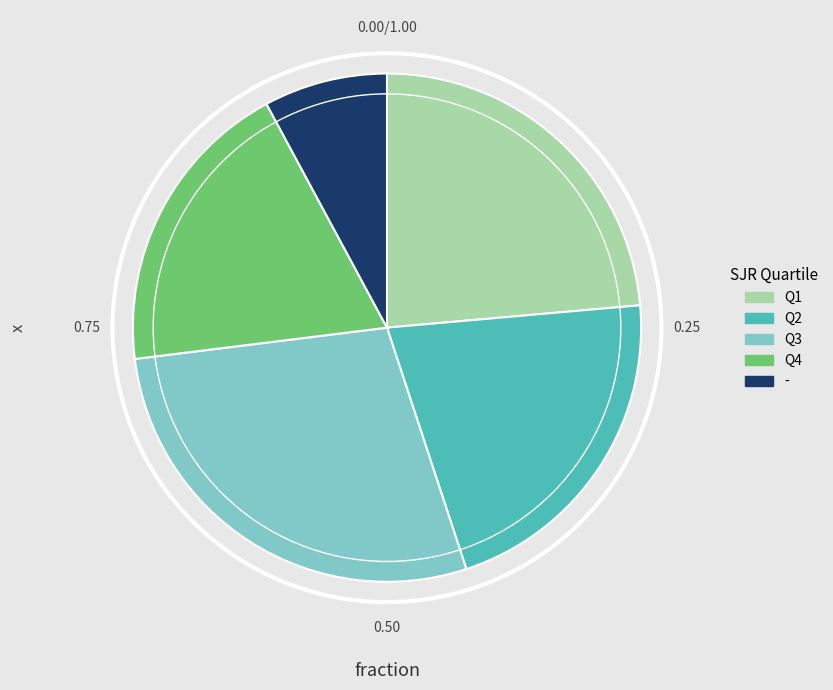

What is the smallest slice in the pie chart?

-